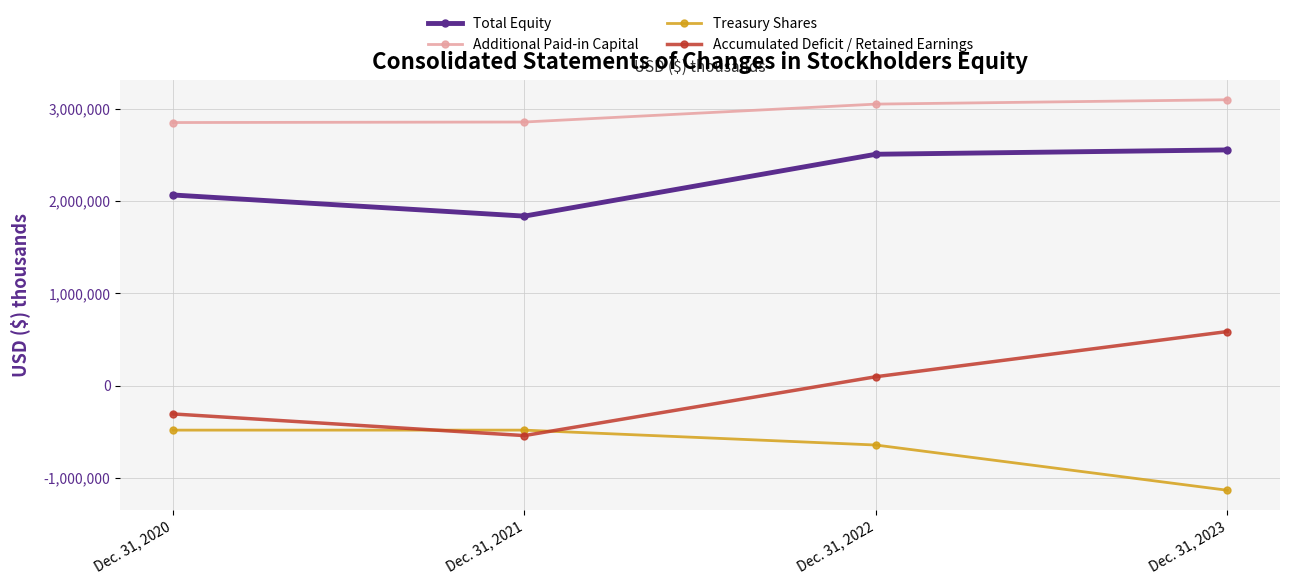

True or false: Total Equity and Treasury Shares cross at least once.

False